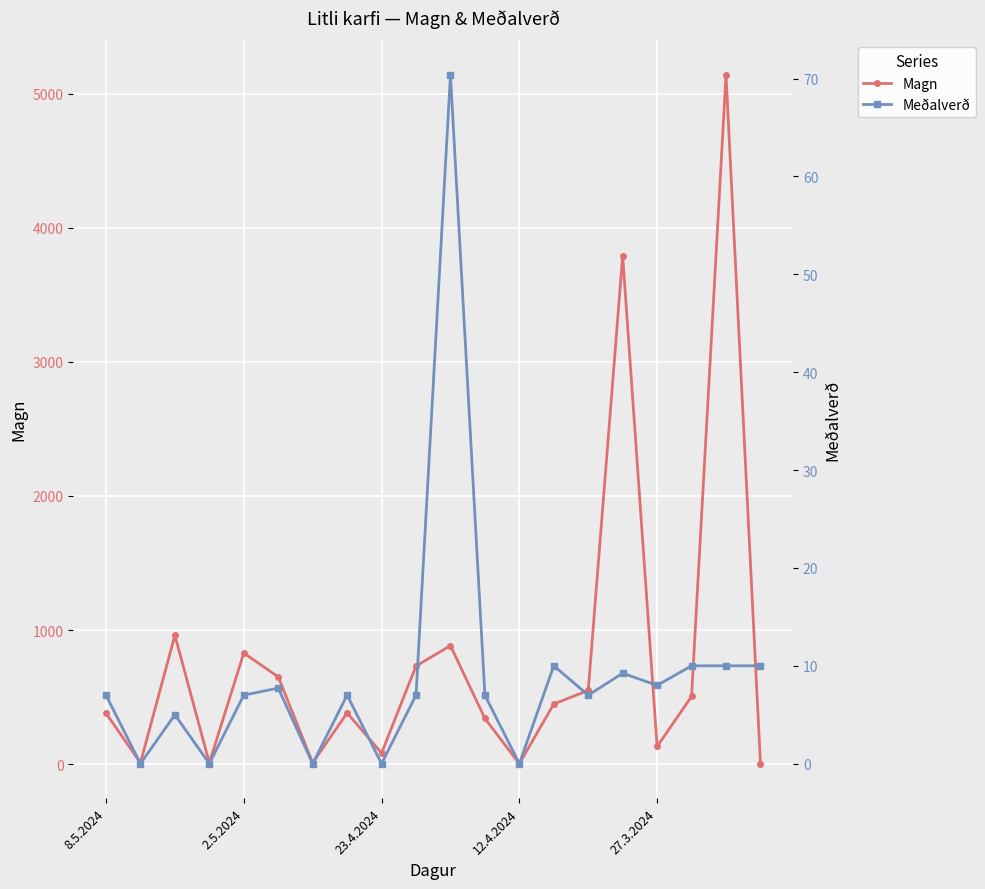

True or false: Magn has a value of 495.5 at 27.3.2024.

False